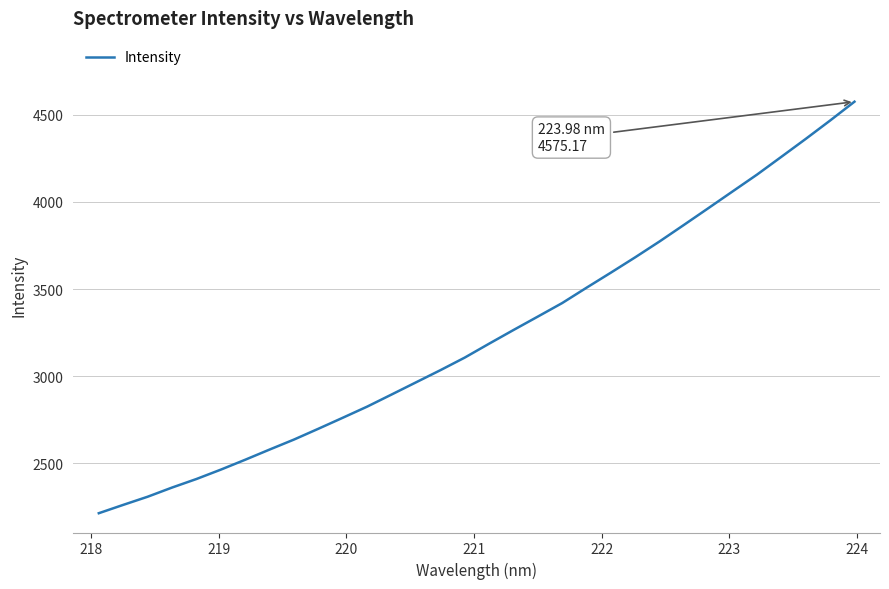

What is the maximum value shown in the chart?

4575.2